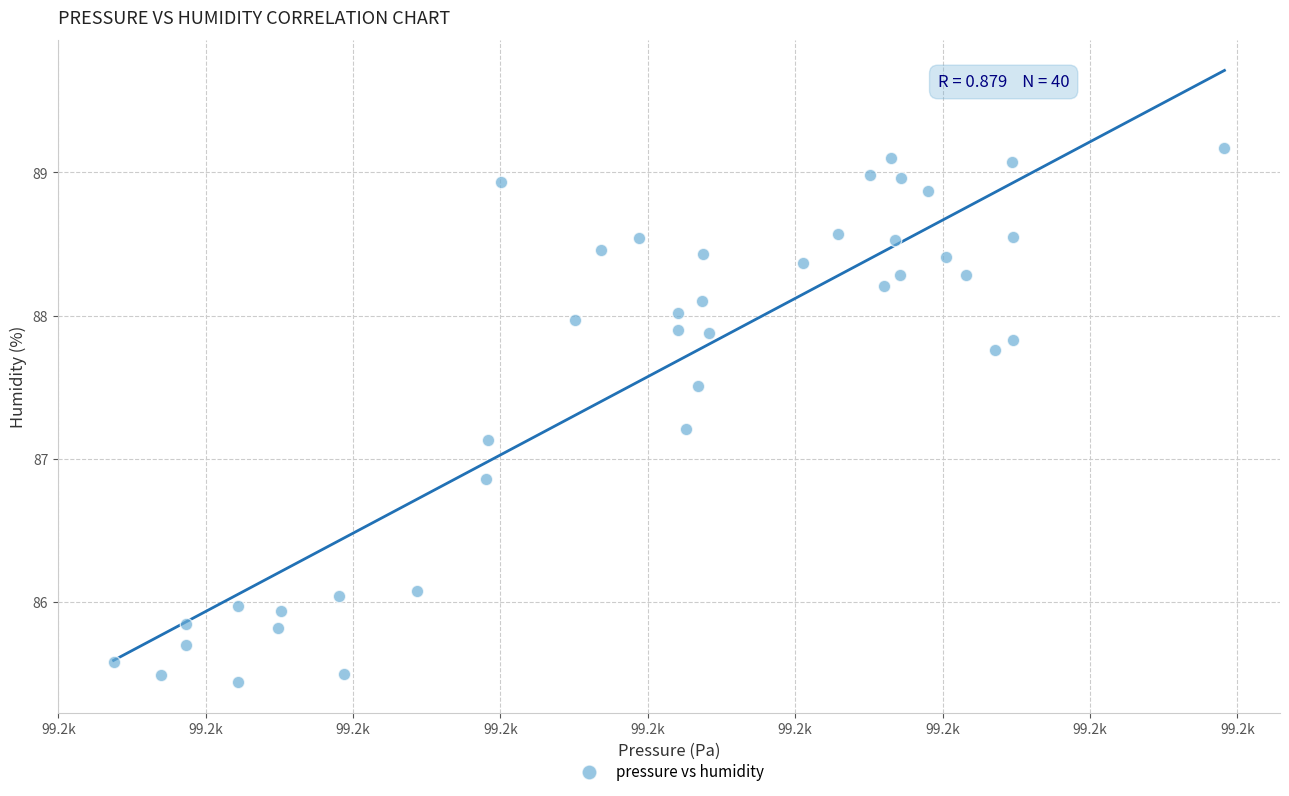

What is the range of Y values (max minus min)?

3.7